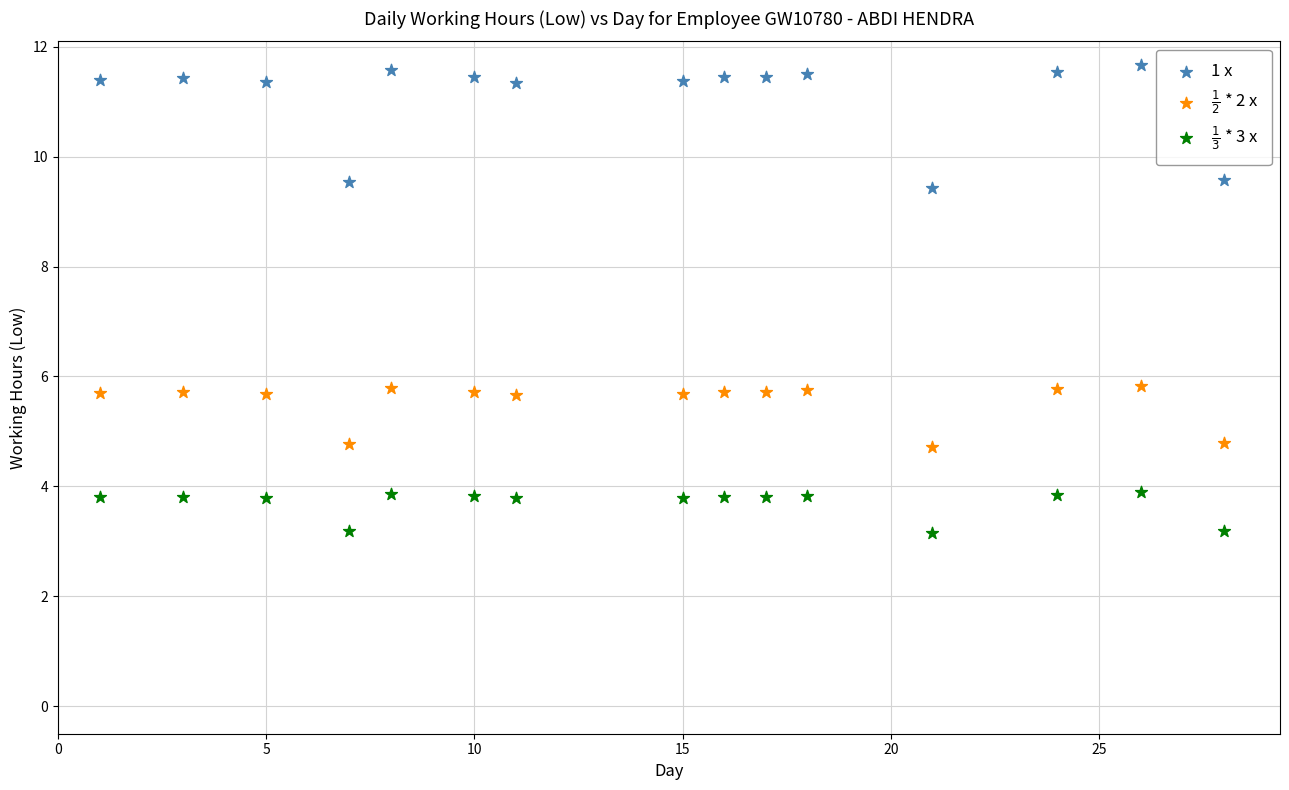

Across all data points, what is the range of X values (max minus min)?

27.0